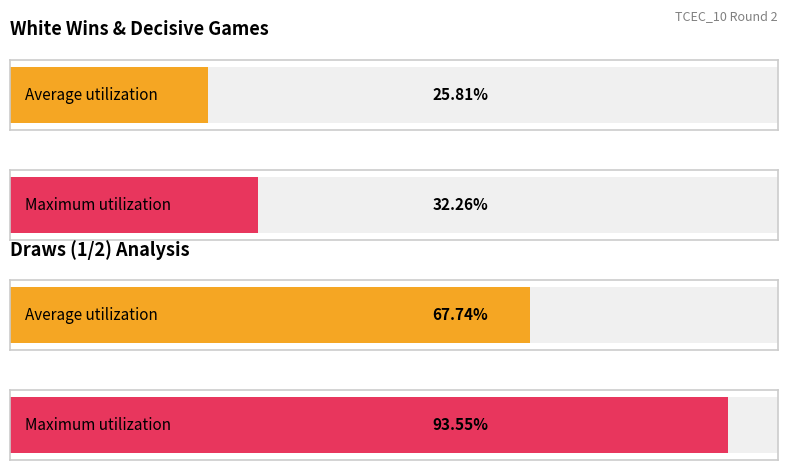

At how many categories does at least one series exceed 9?

2